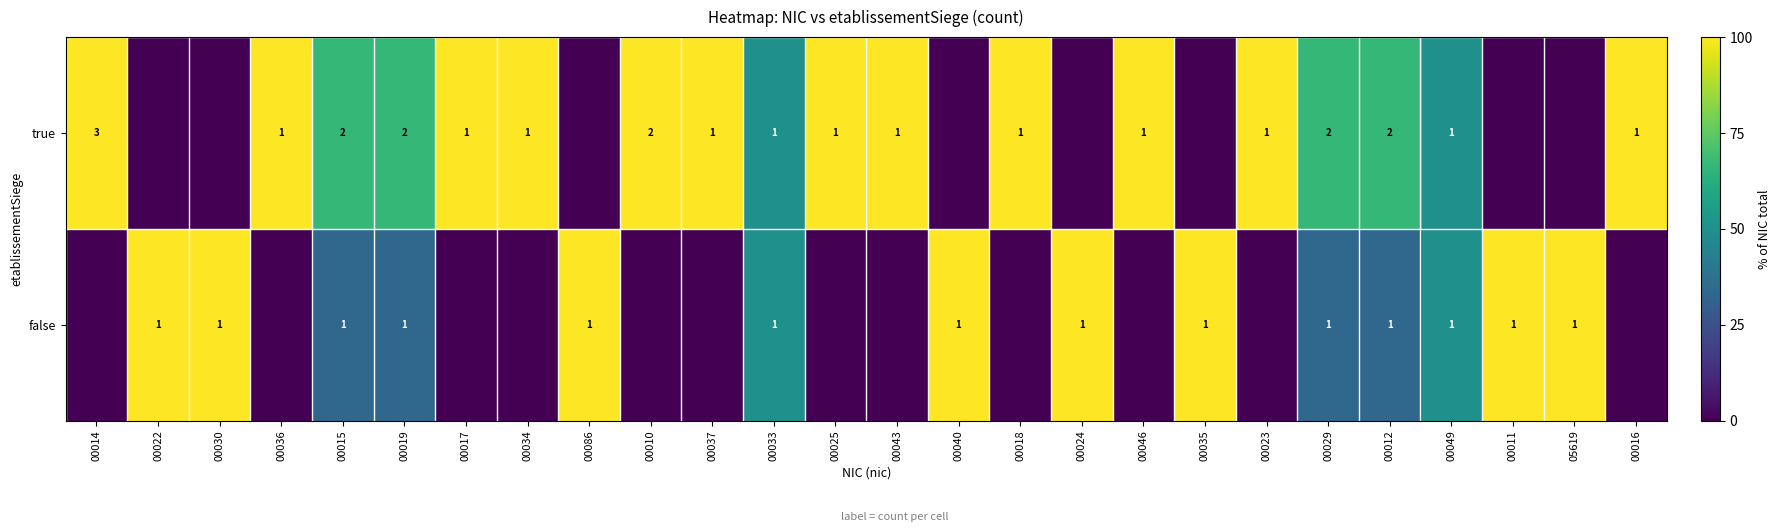

The true series shows 114.5 at 00029. True or false?

False